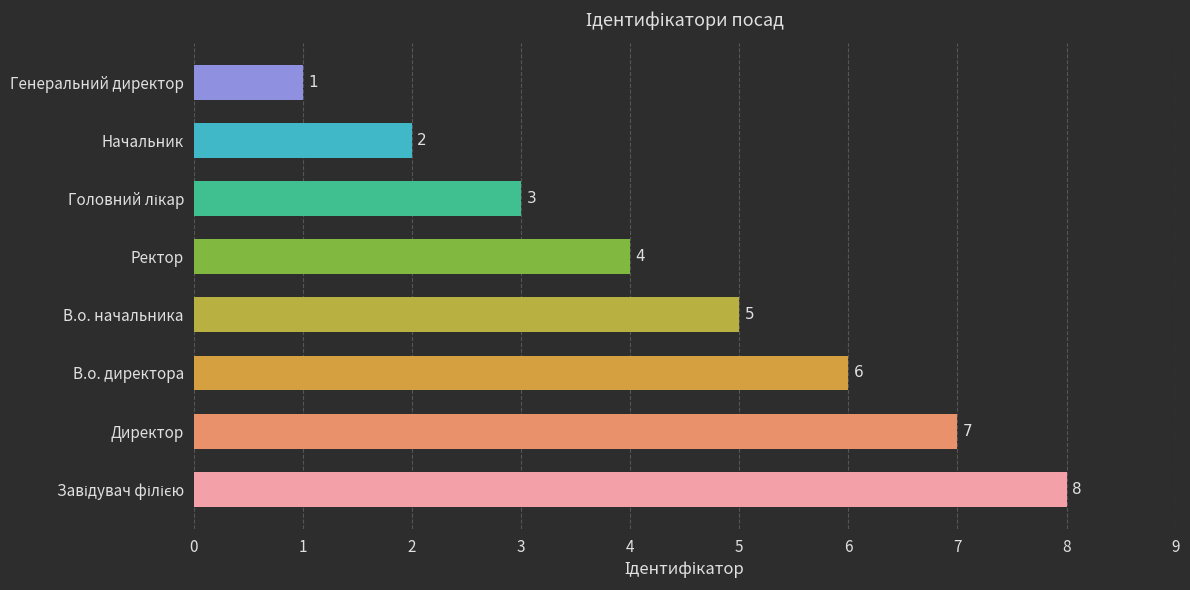

Where is the data nearest to the value 4?

Ректор